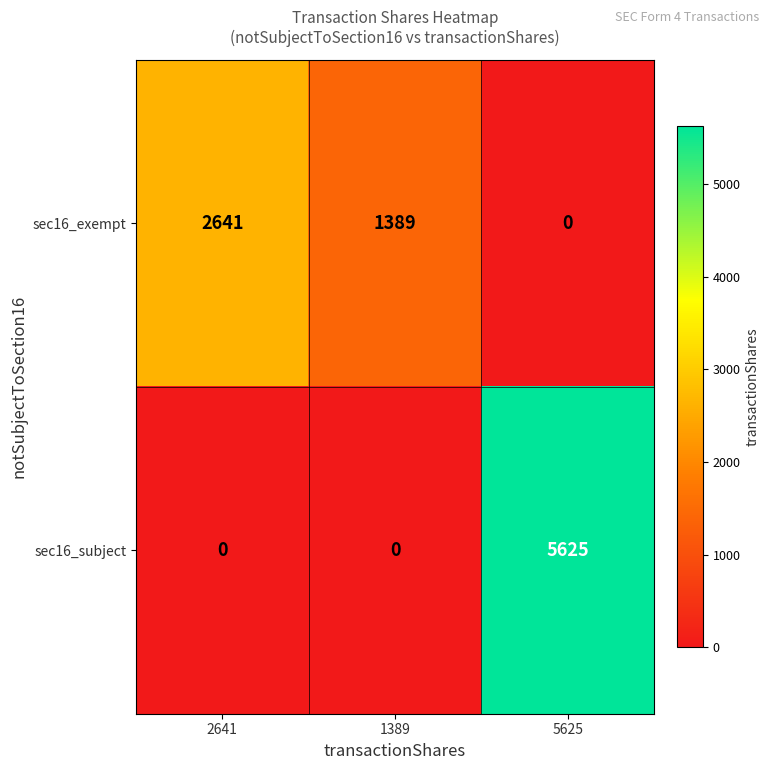

Count the number of data series in this chart.

2